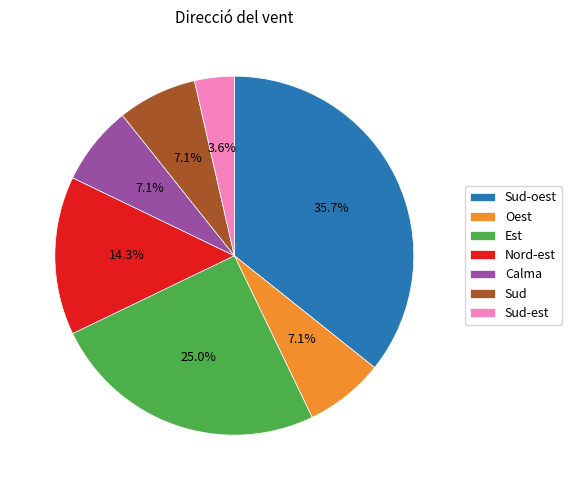

How much of the chart is everything except Nord-est?

85.7%